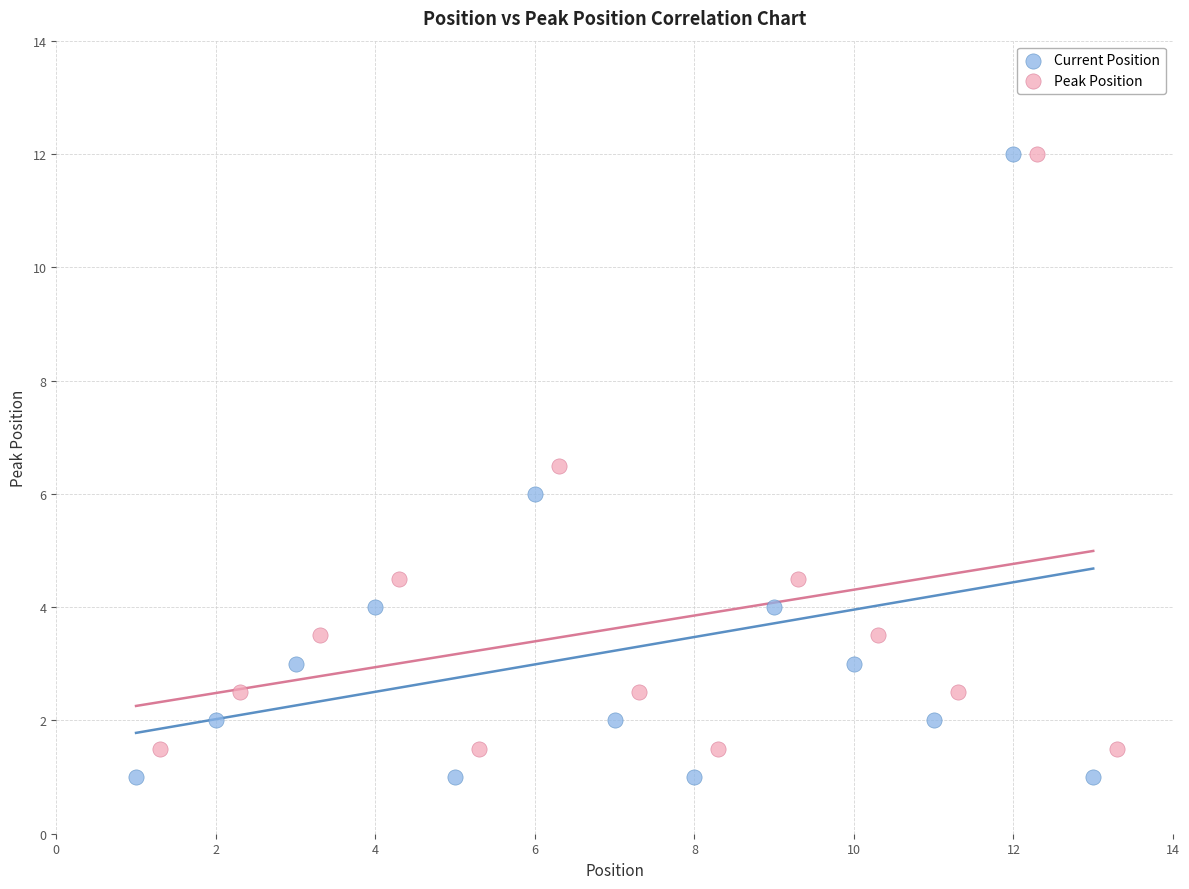

Which series has the widest spread of Y values?

Current Position